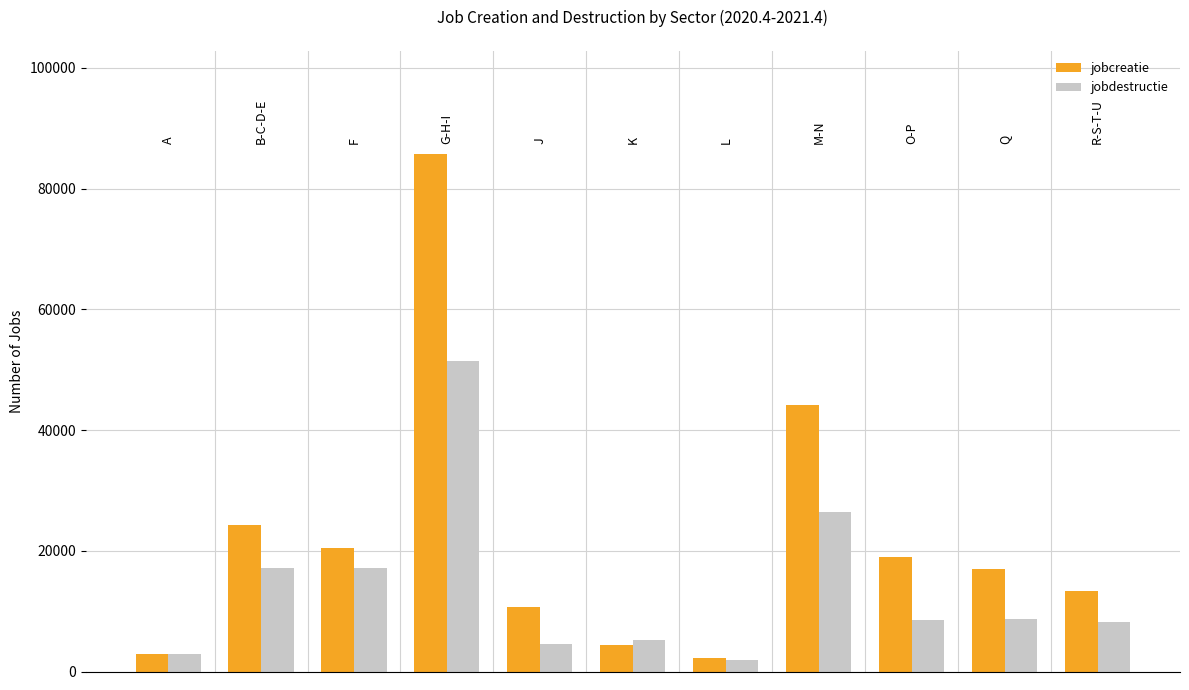

How many series are shown in this chart?

2